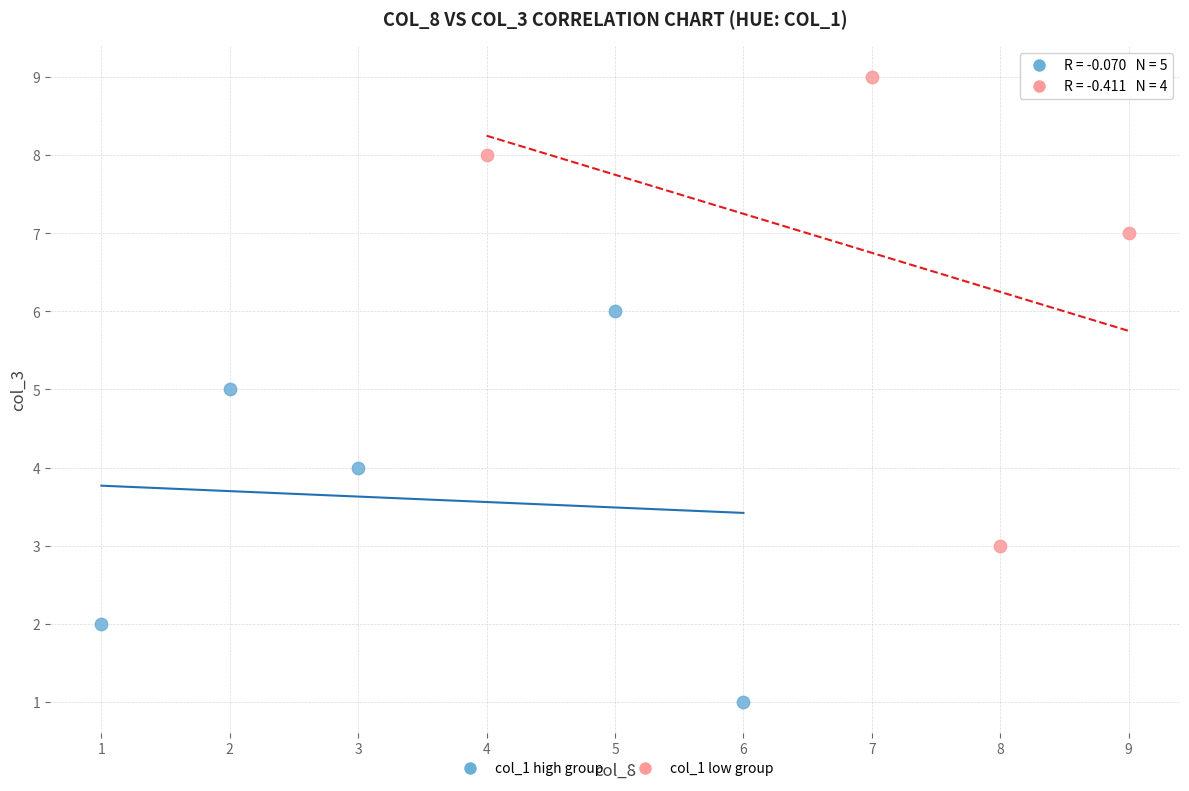

Which series contains the highest Y value?

col_1 low group